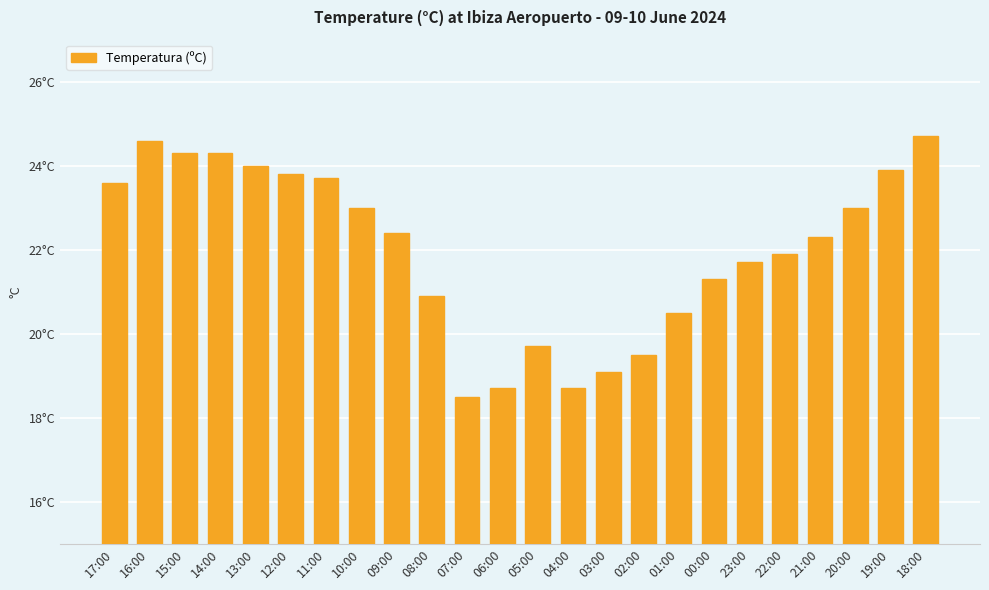

Rank the categories by value from highest to lowest.

18:00, 16:00, 15:00, 14:00, 13:00, 19:00, 12:00, 11:00, 17:00, 10:00, 20:00, 09:00, 21:00, 22:00, 23:00, 00:00, 08:00, 01:00, 05:00, 02:00, 03:00, 06:00, 04:00, 07:00